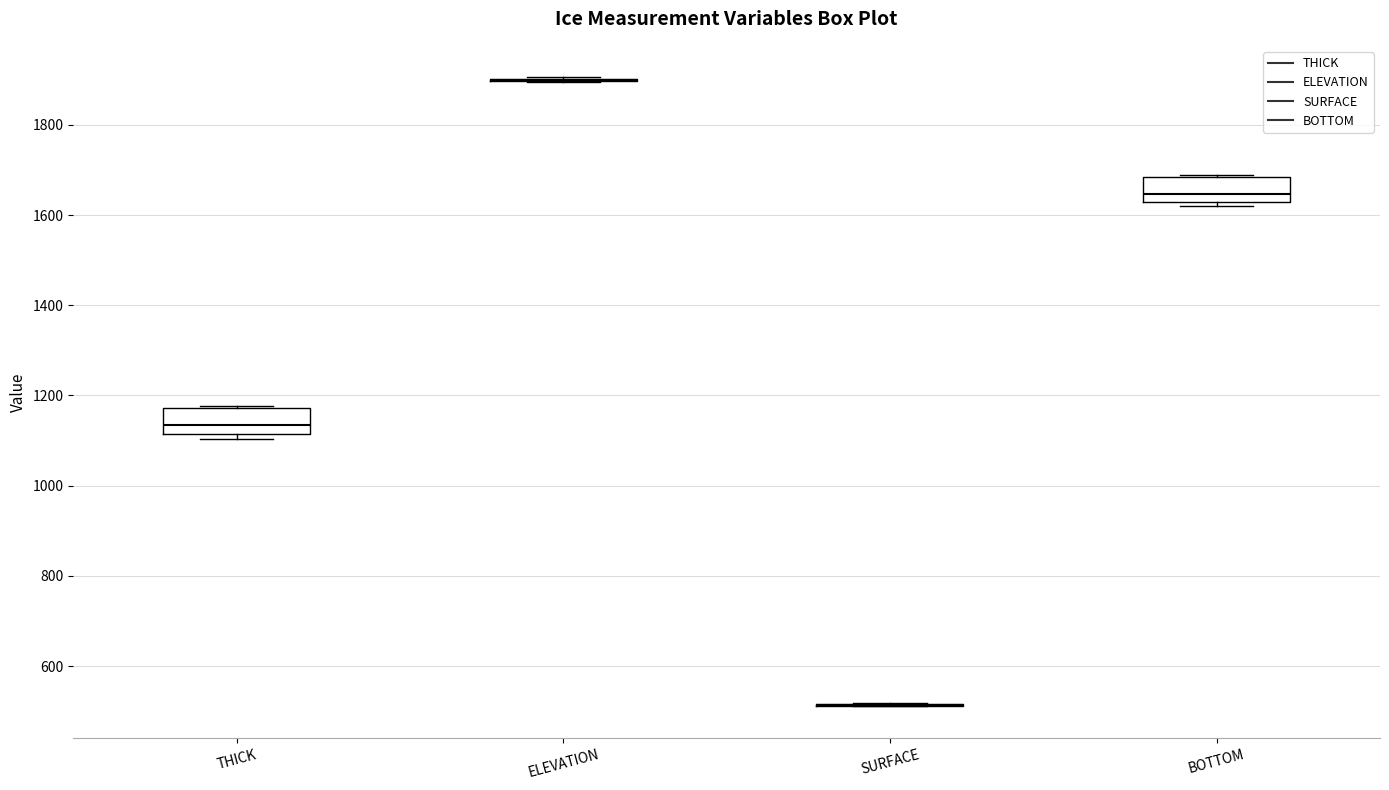

Reading left to right, transcribe this box plot: for each box, give where its median line is, the range the box spans, and where its two whiskers end, as read against the y-axis. The values are not printed on the chart, so give them approximately, as read against the axis.

THICK: median 1140, box 1120 to 1180, whiskers 1100 to 1180
ELEVATION: box collapsed to a line at 1900, whiskers 1900 to 1900
SURFACE: box collapsed to a line at 520, whiskers 520 to 520
BOTTOM: median 1640, box 1620 to 1680, whiskers 1620 (just below the box's lower edge) to 1680